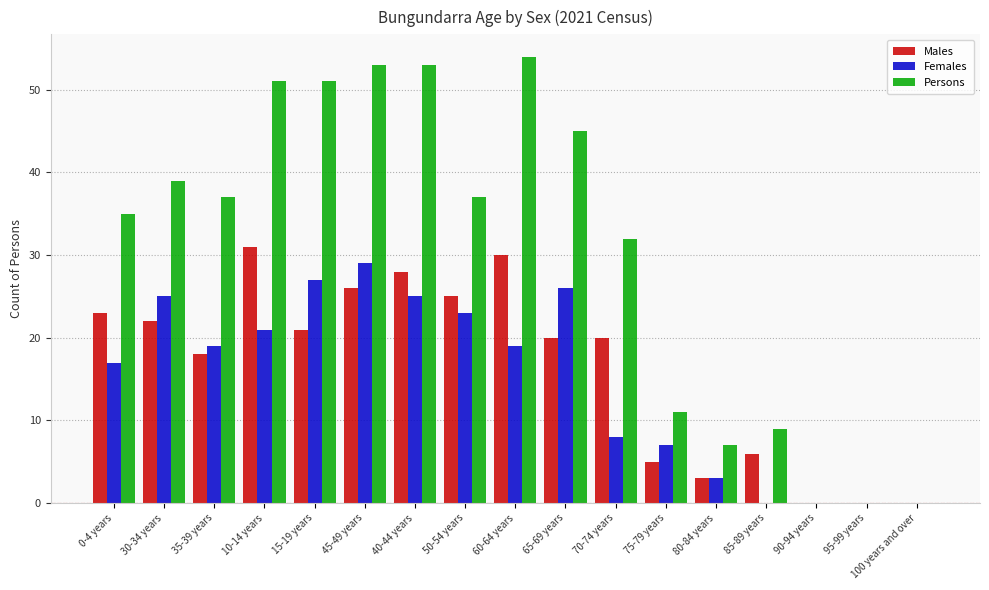

Reading right to left, what are all the values shown in this chart?

Males: 100 years and over=0	95-99 years=0	90-94 years=0	85-89 years=6	80-84 years=3	75-79 years=5	70-74 years=20	65-69 years=20	60-64 years=30	50-54 years=25	40-44 years=28	45-49 years=26	15-19 years=21	10-14 years=31	35-39 years=18	30-34 years=22	0-4 years=23
Females: 100 years and over=0	95-99 years=0	90-94 years=0	85-89 years=0	80-84 years=3	75-79 years=7	70-74 years=8	65-69 years=26	60-64 years=19	50-54 years=23	40-44 years=25	45-49 years=29	15-19 years=27	10-14 years=21	35-39 years=19	30-34 years=25	0-4 years=17
Persons: 100 years and over=0	95-99 years=0	90-94 years=0	85-89 years=9	80-84 years=7	75-79 years=11	70-74 years=32	65-69 years=45	60-64 years=54	50-54 years=37	40-44 years=53	45-49 years=53	15-19 years=51	10-14 years=51	35-39 years=37	30-34 years=39	0-4 years=35